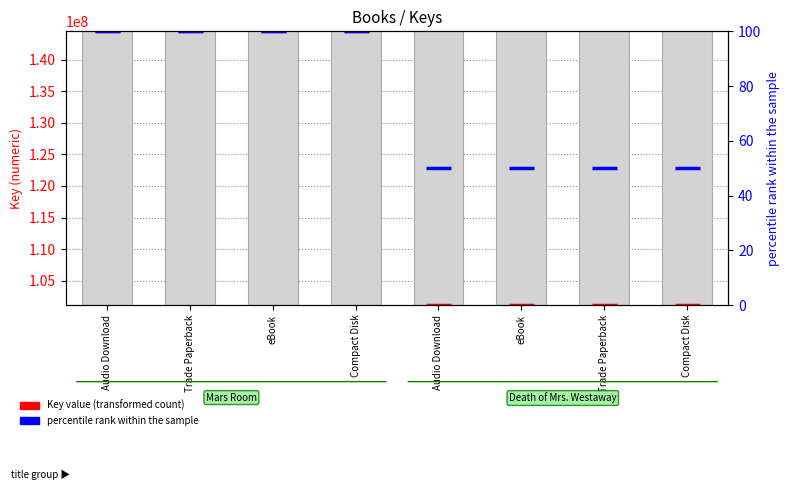

Is it true that percentile rank within the sample equals 50 at Audio Download?

True